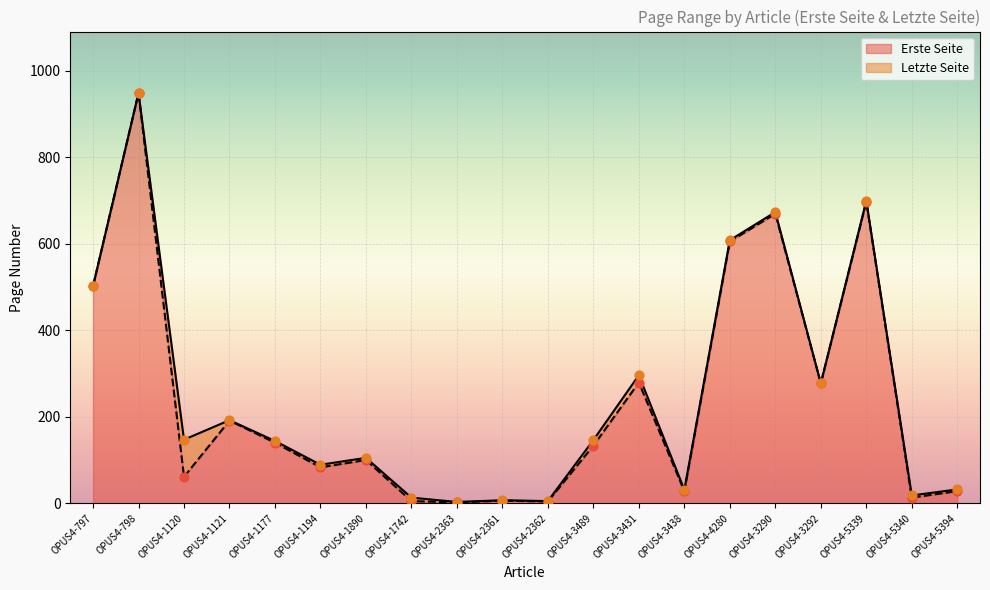

What are all the series names shown in the legend?

Erste Seite, Letzte Seite